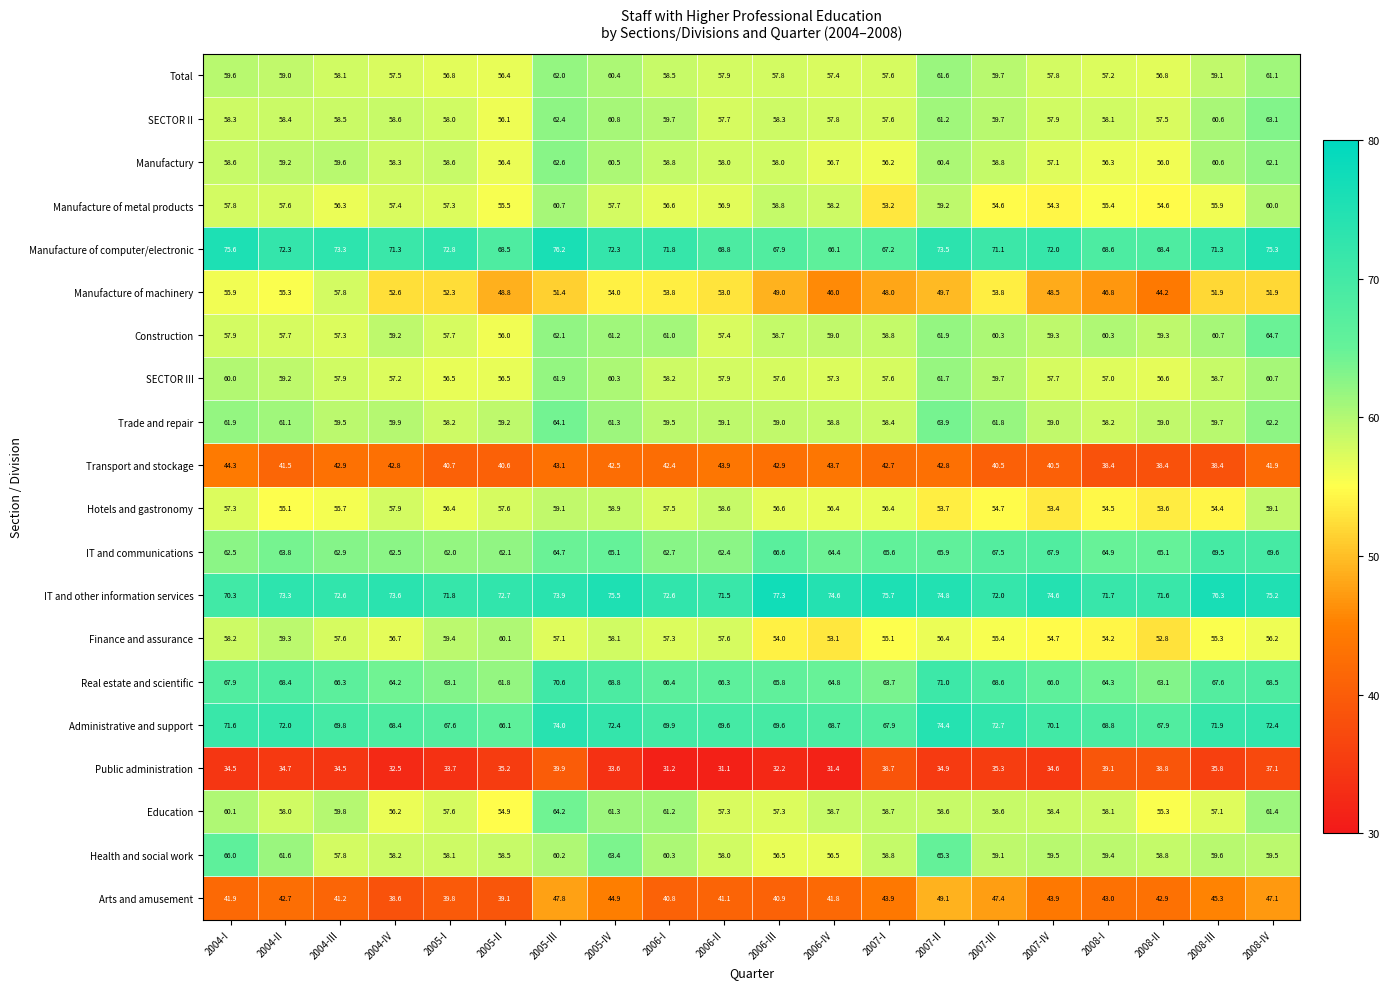

What is the difference between the second highest and second lowest values in the SECTOR II series?

4.9